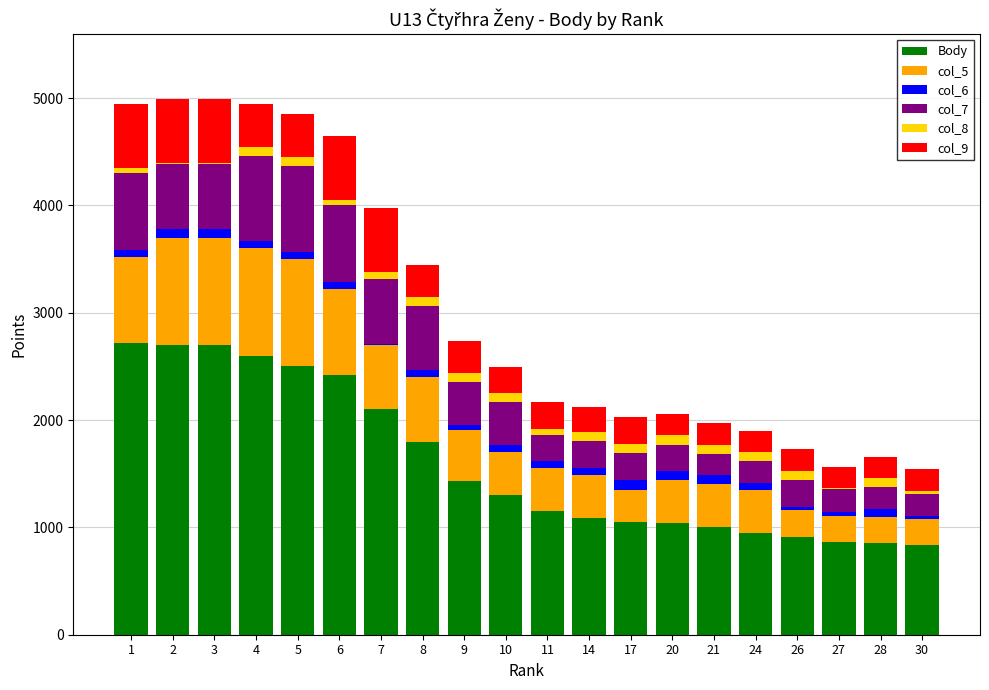

True or false: col_7 has a value of 983 at 6.

False